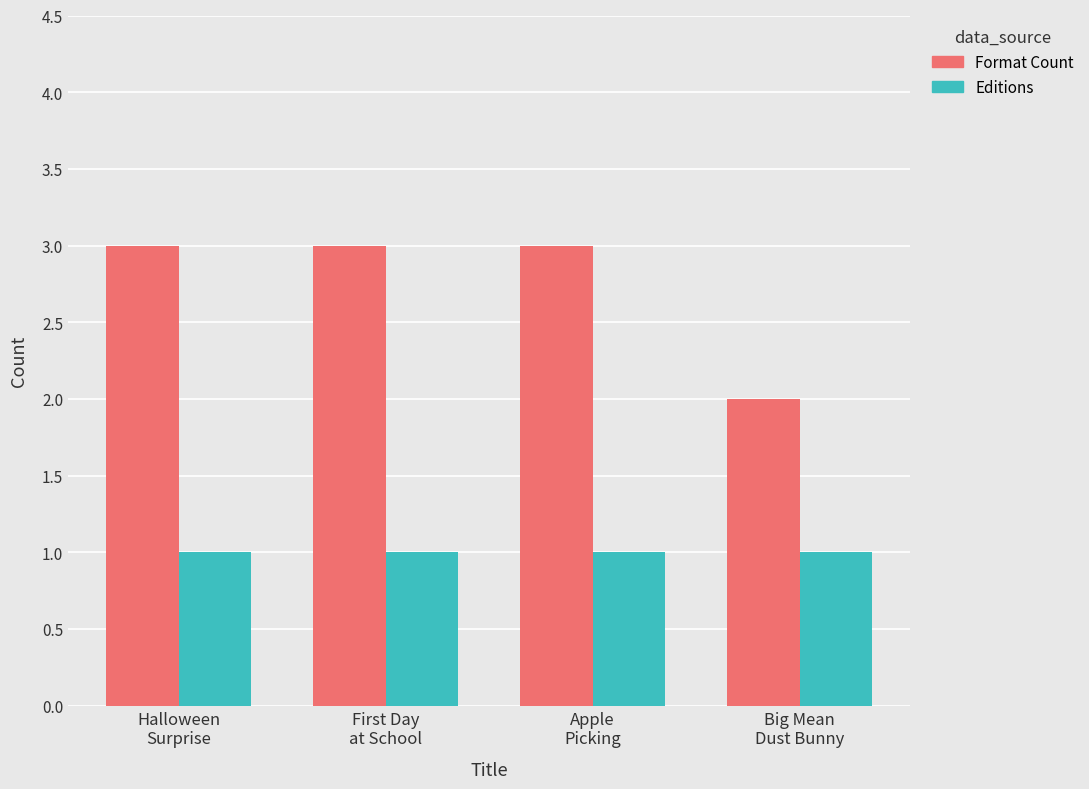

Rank the series by their maximum value, from highest to lowest.

Format Count, Editions